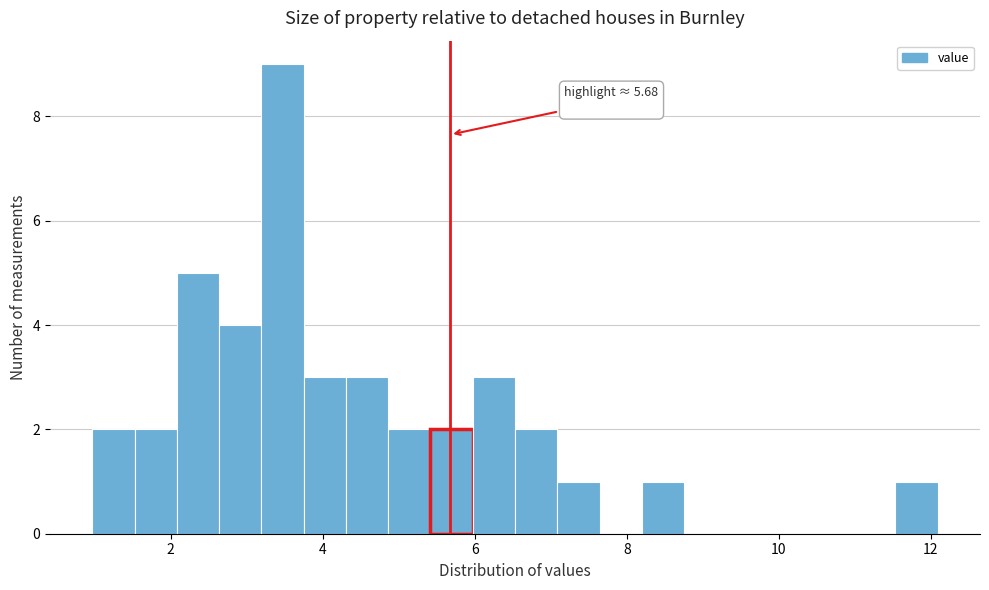

Around what value on the x-axis is the tallest bar? Give the approximate position of its centre, as read against the axis.

3.4